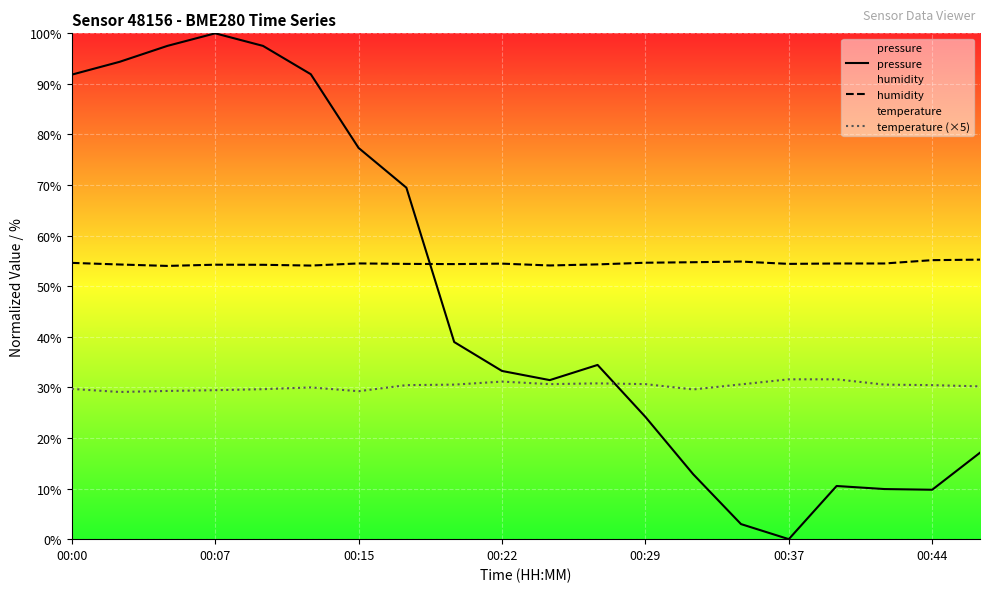

Reading left to right, extract all data points from this chart.

pressure: 91.8	94.4	97.5	100.0	97.5	91.9	77.3	69.5	39.0	33.3	31.4	34.4	24.2	12.8	3.0	0.0	10.5	9.9	9.8	17.1
humidity: 54.6	54.3	54.0	54.3	54.2	54.1	54.5	54.4	54.4	54.5	54.1	54.3	54.6	54.8	54.9	54.4	54.5	54.5	55.2	55.3
temperature (×5): 29.7	29.1	29.3	29.4	29.6	30.0	29.2	30.4	30.6	31.2	30.6	30.8	30.6	29.6	30.6	31.6	31.6	30.6	30.4	30.2